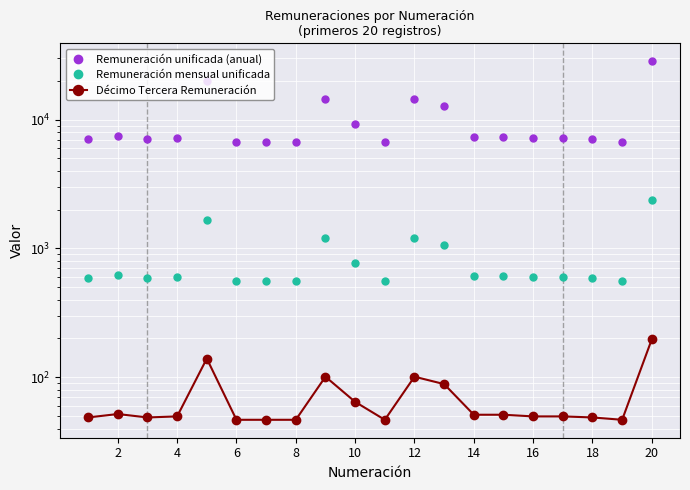

True or false: Remuneración unificada (anual) and Décimo Tercera Remuneración intersect in this chart.

False